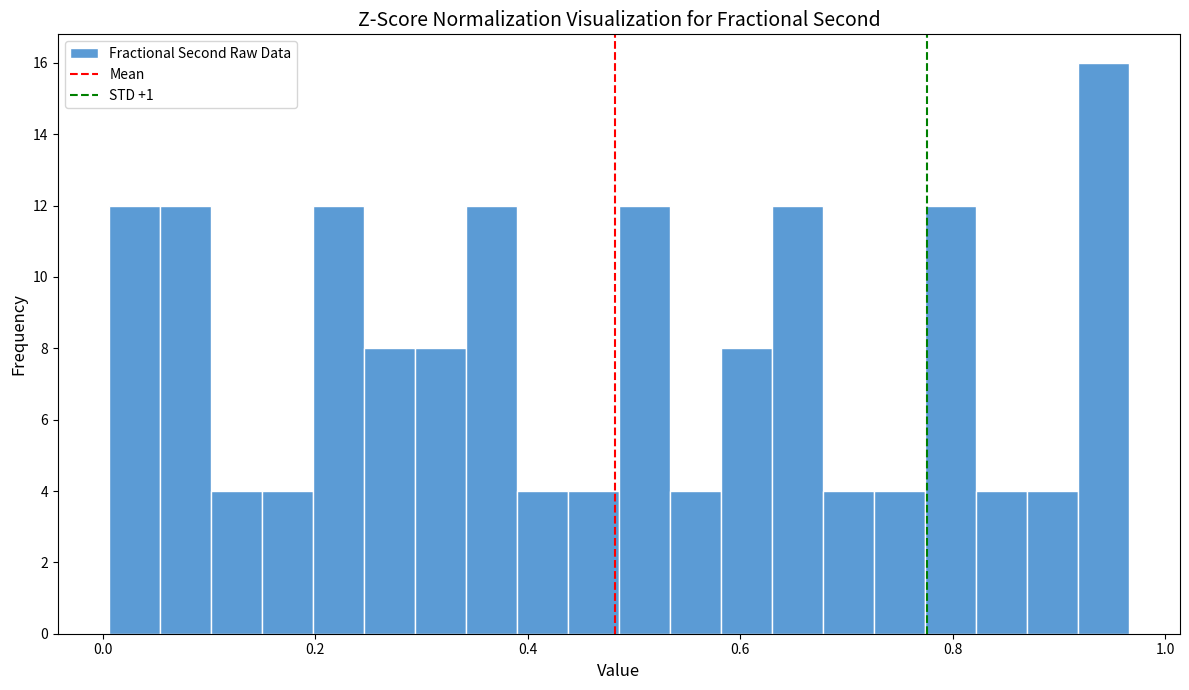

Around what value on the x-axis is the tallest bar? Give the approximate position of its centre, as read against the axis.

0.94